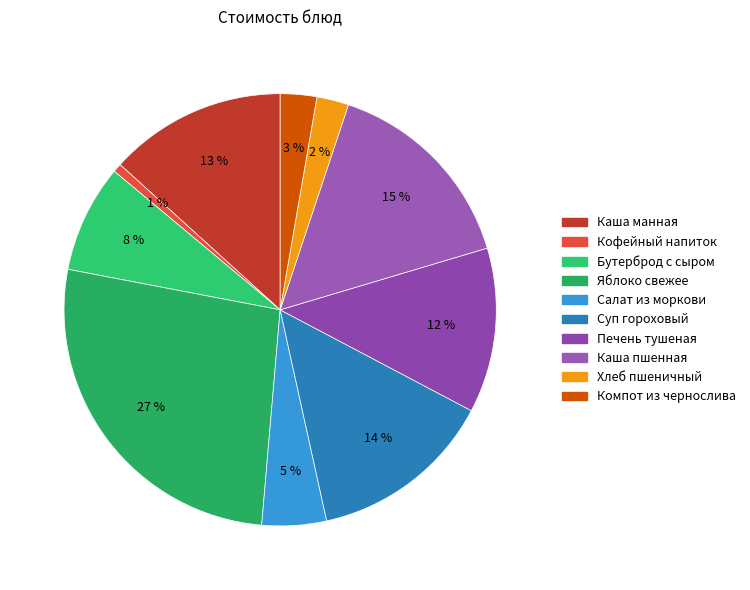

Rank the categories by value from highest to lowest.

Яблоко свежее, Каша пшенная рассыпчатая, Суп гороховый с мясом оленя, Каша манная молочная с маслом сливочным, Печень, тушеная в соусе, Бутерброд с сыром, Салат из моркови с растительным маслом, Компот из чернослива с витамином С, Хлеб пшеничный, Кофейный напиток